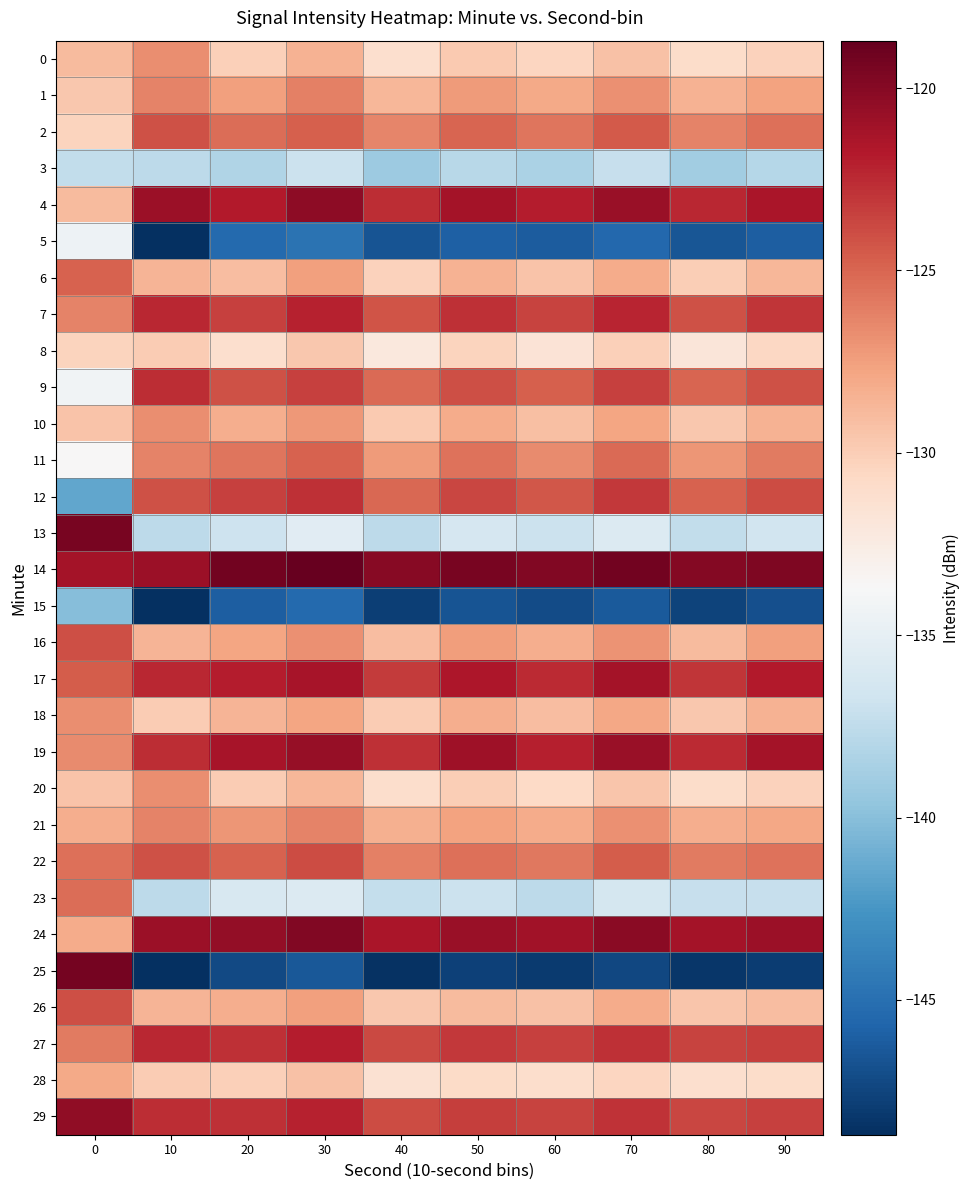

How many series are shown in this chart?

30